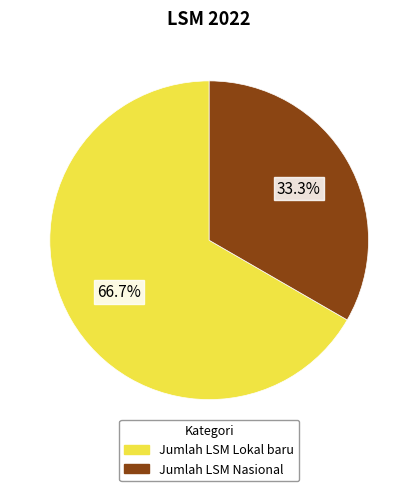

The Jumlah LSM Nasional slice represents 20% of the pie. True or false?

False